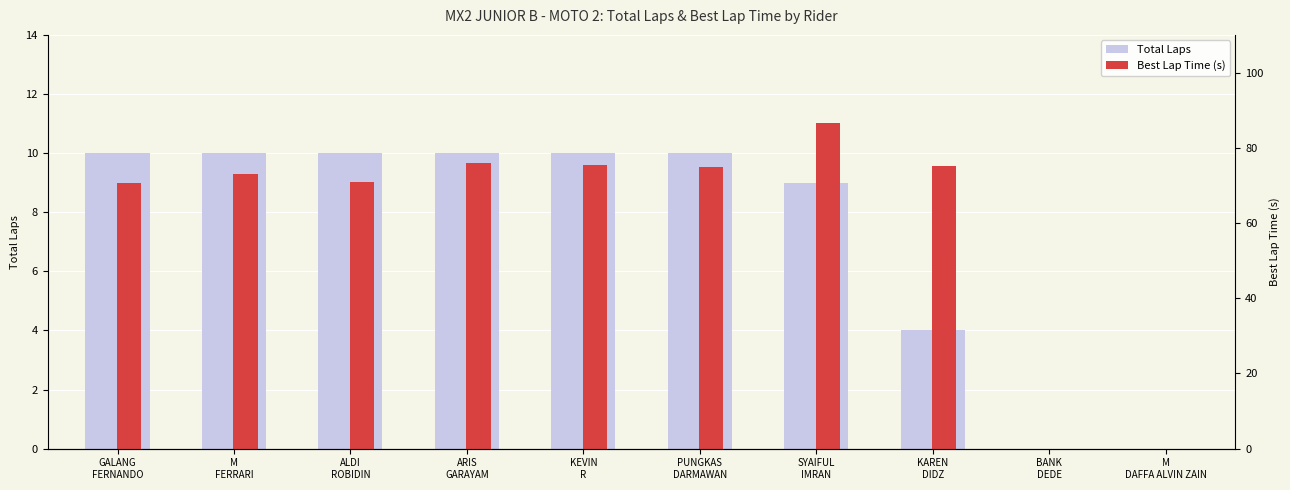

How many data points in Best Lap Time (s) are less than 9?

3